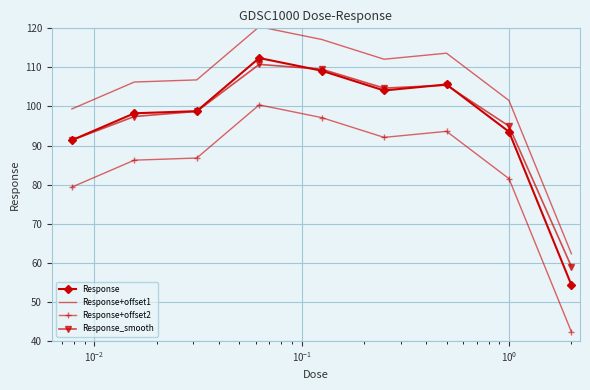

What is the greatest value displayed?

120.4